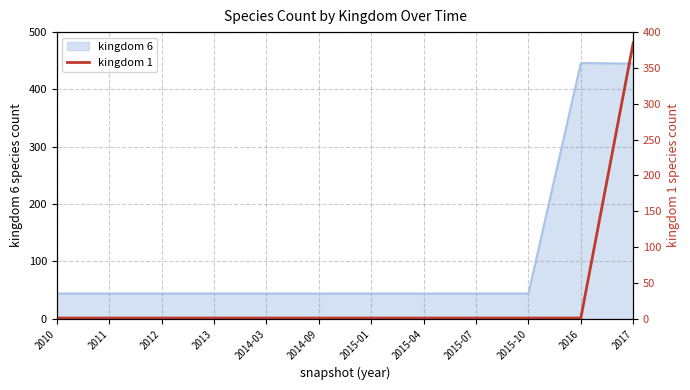

Which has a higher value, 2015-04 or 2011?

2015-04